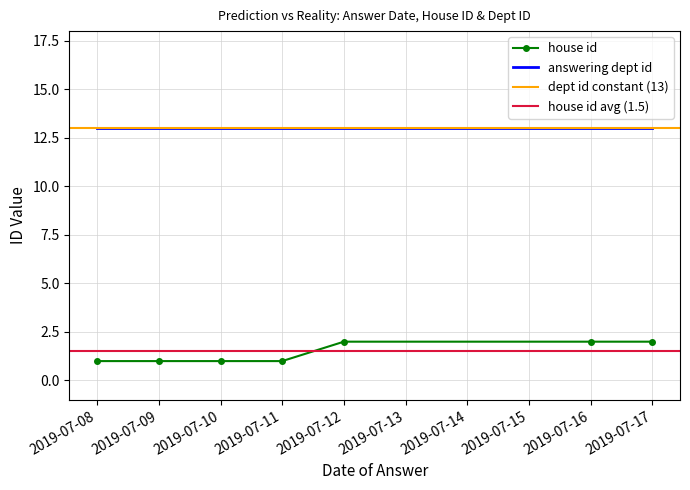

What value does the data have at 2019-07-17?

2